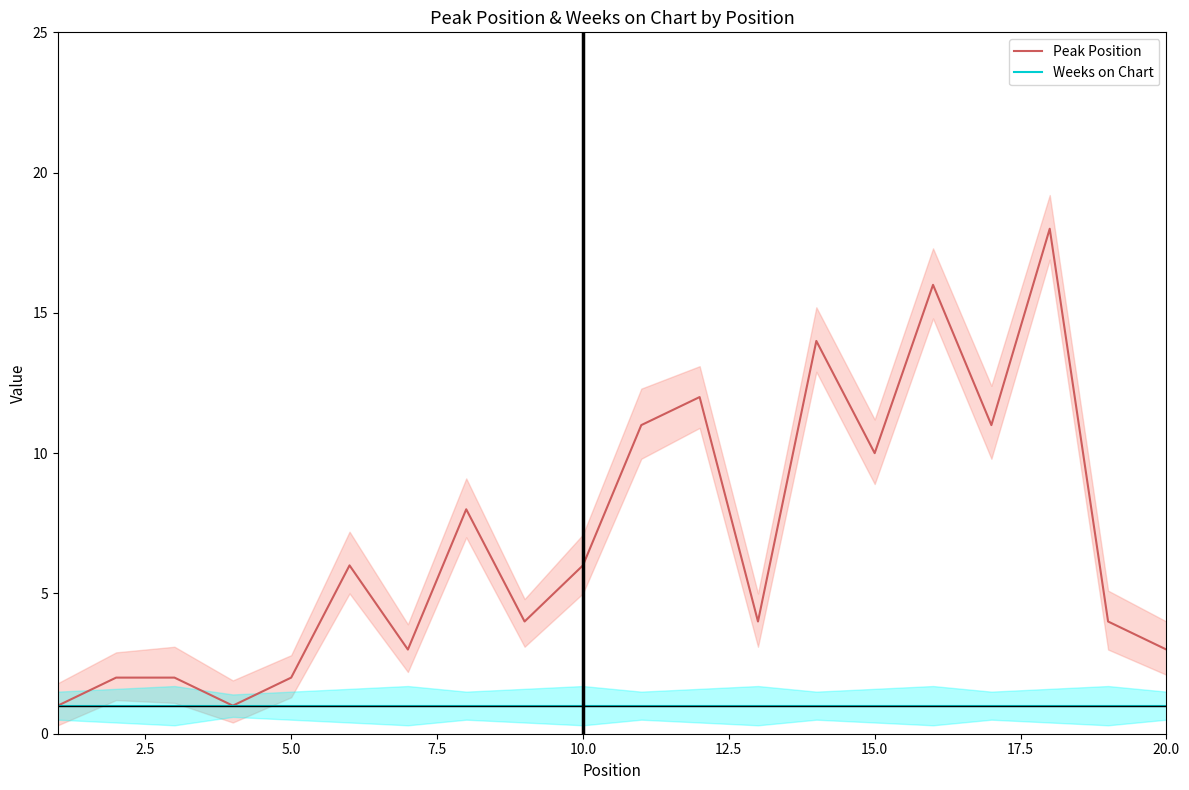

Rank the series by their average value, from highest to lowest.

Peak Position, Weeks on Chart